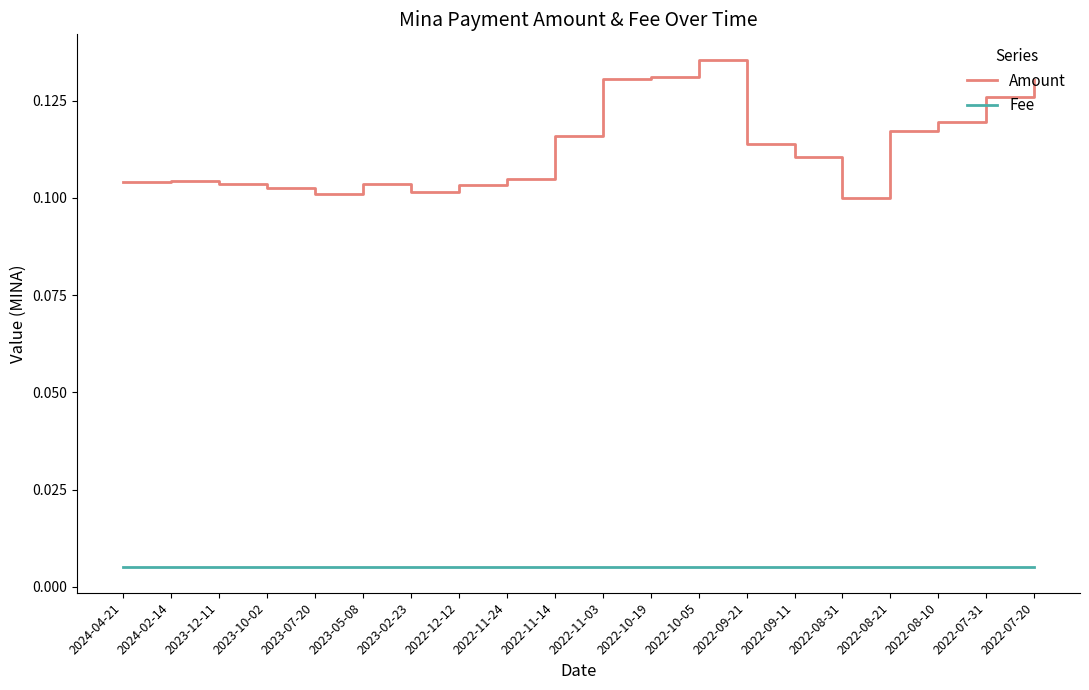

Which category has the highest value across all series?

2022-10-05